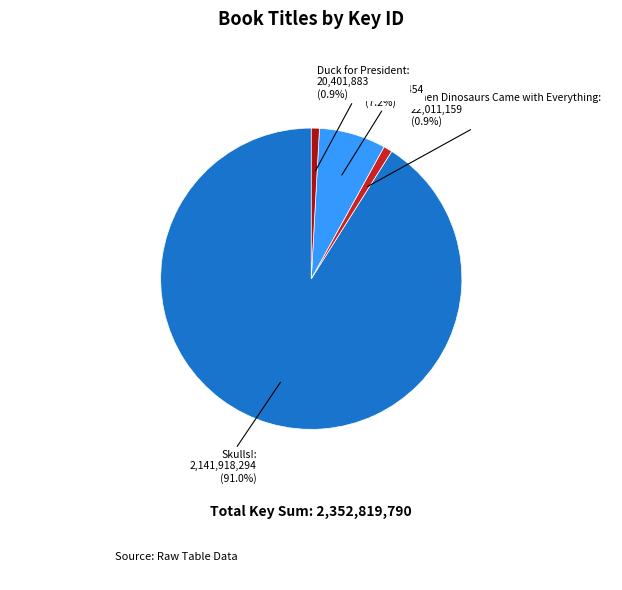

Is there any slice that represents more than half of the pie?

Yes